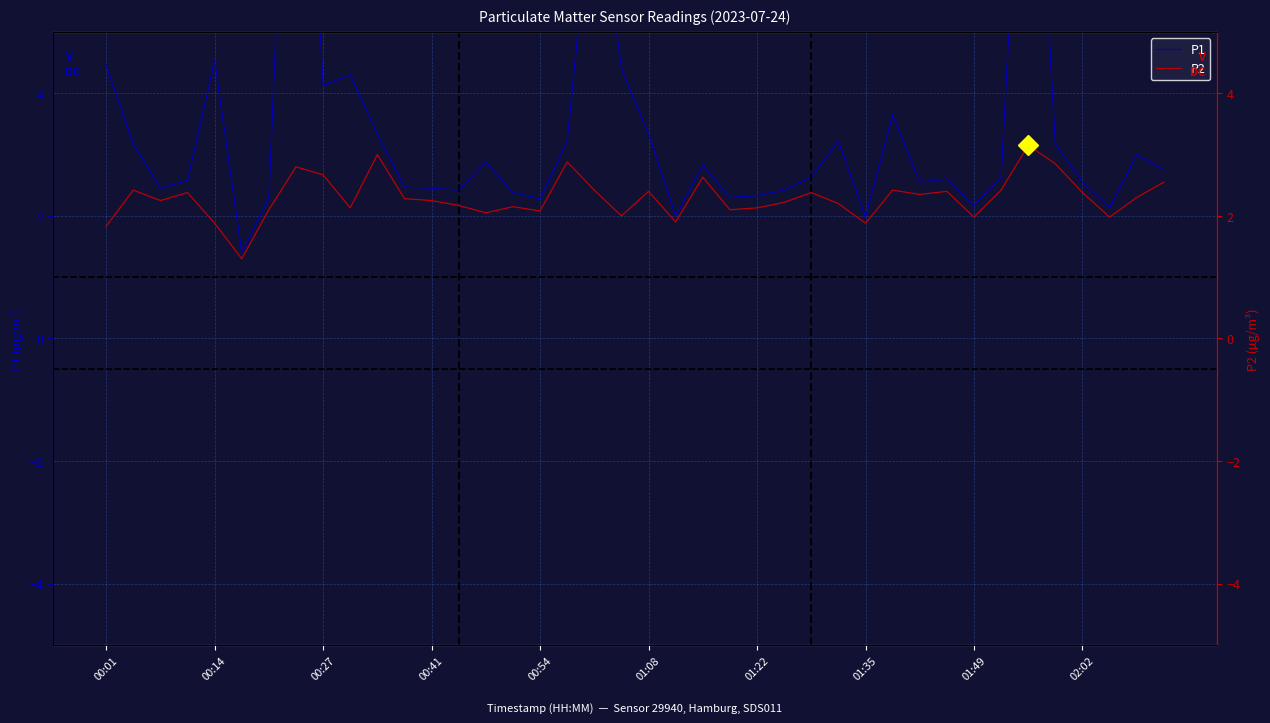

In P1, how many points are lower than both neighbors (excluding endpoints)?

11